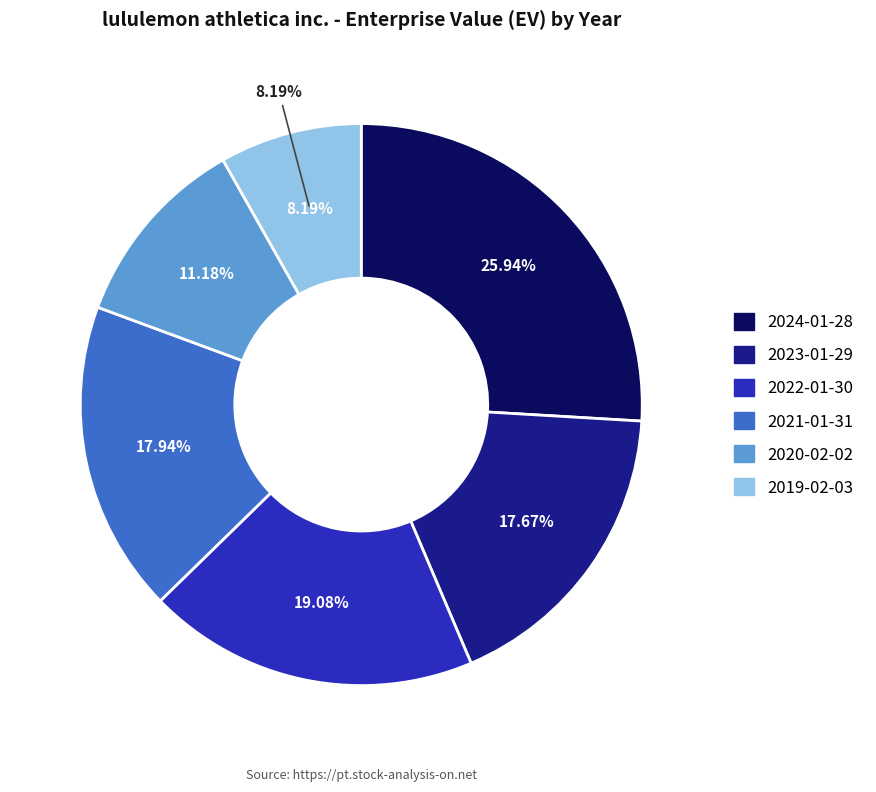

The 2021-01-31 slice represents 10% of the pie. True or false?

False